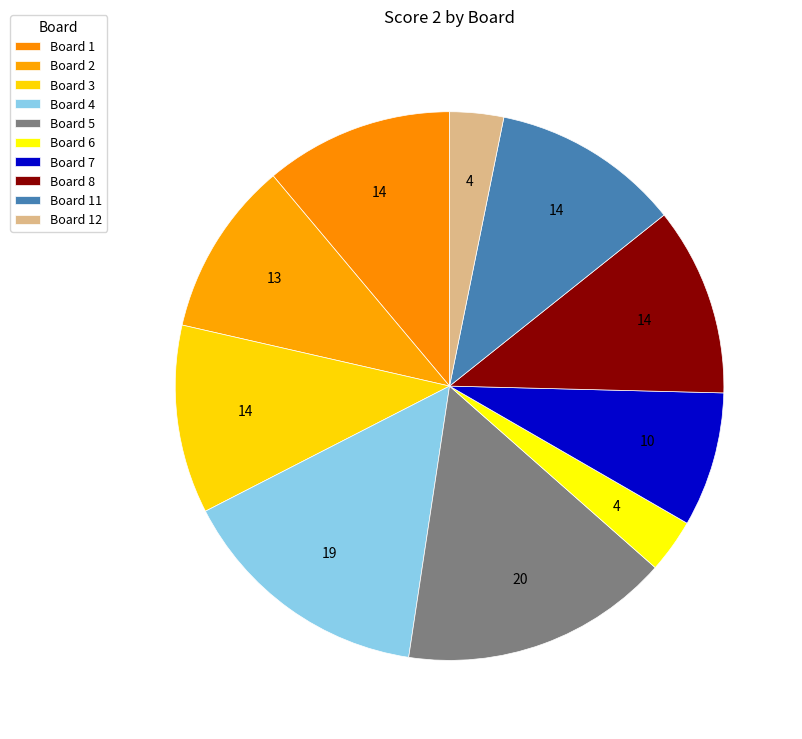

How many segments does this pie chart have?

10